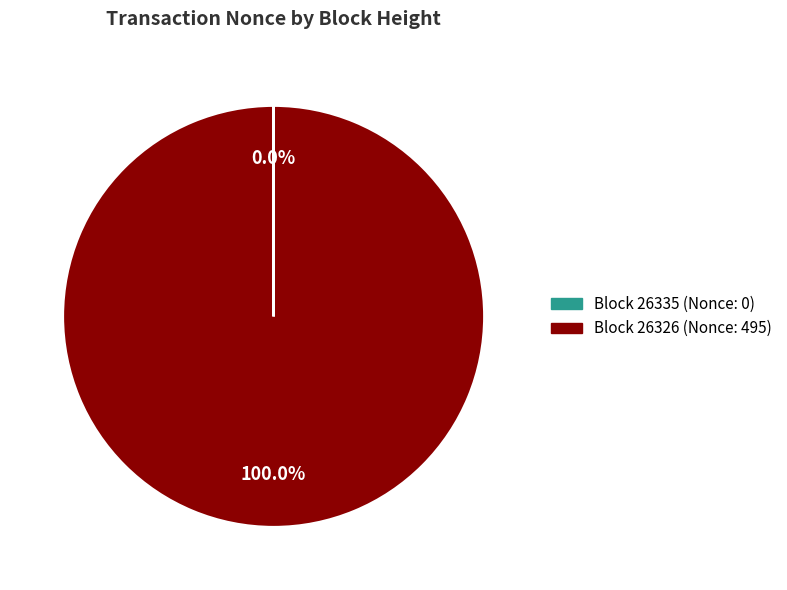

Does any single category account for the majority?

Yes